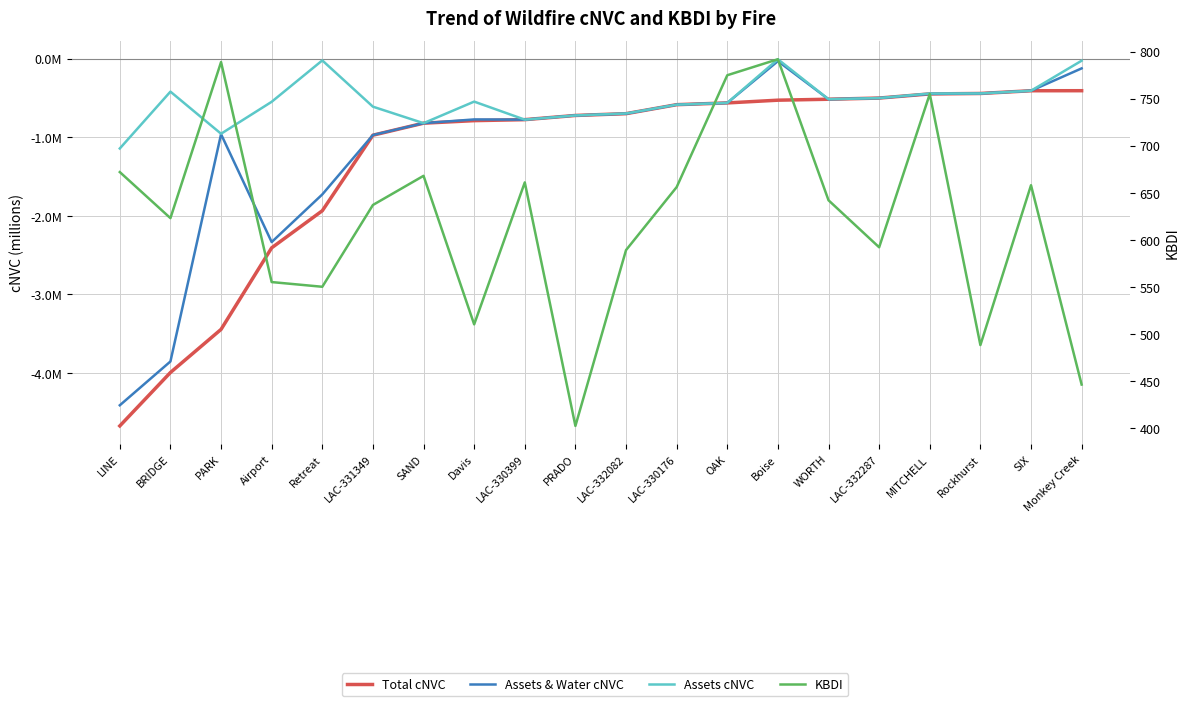

Rank the series by their maximum value, from highest to lowest.

KBDI, Assets cNVC, Assets & Water cNVC, Total cNVC